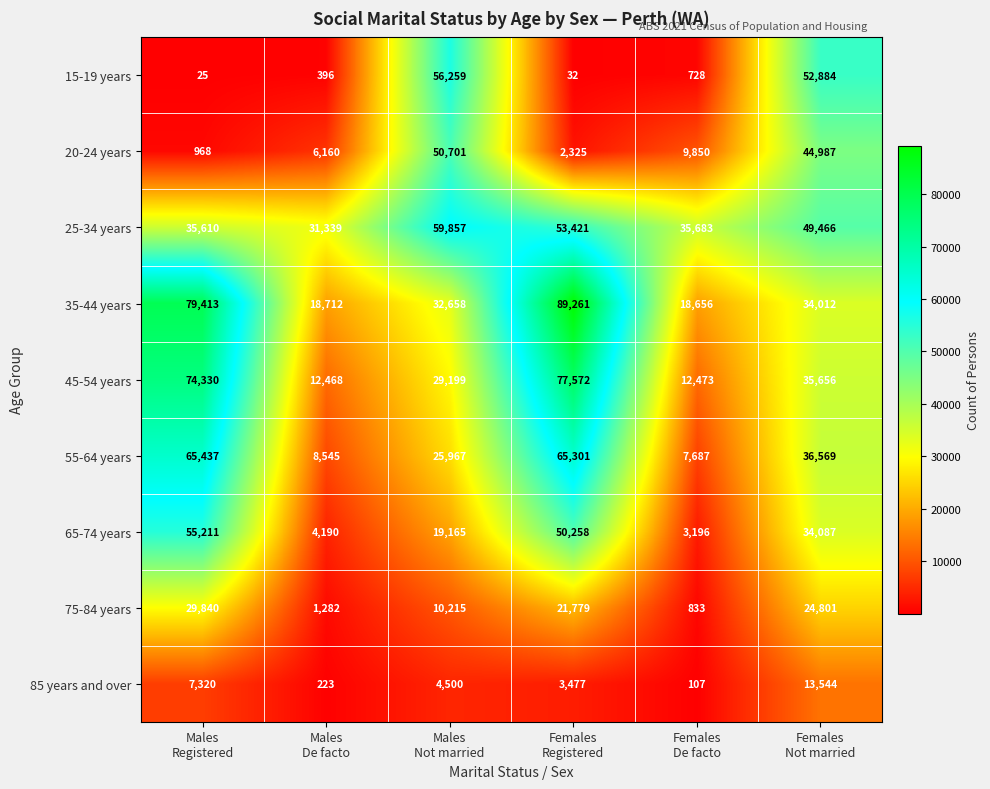

What is the sum of all 65-74 years values?

166107